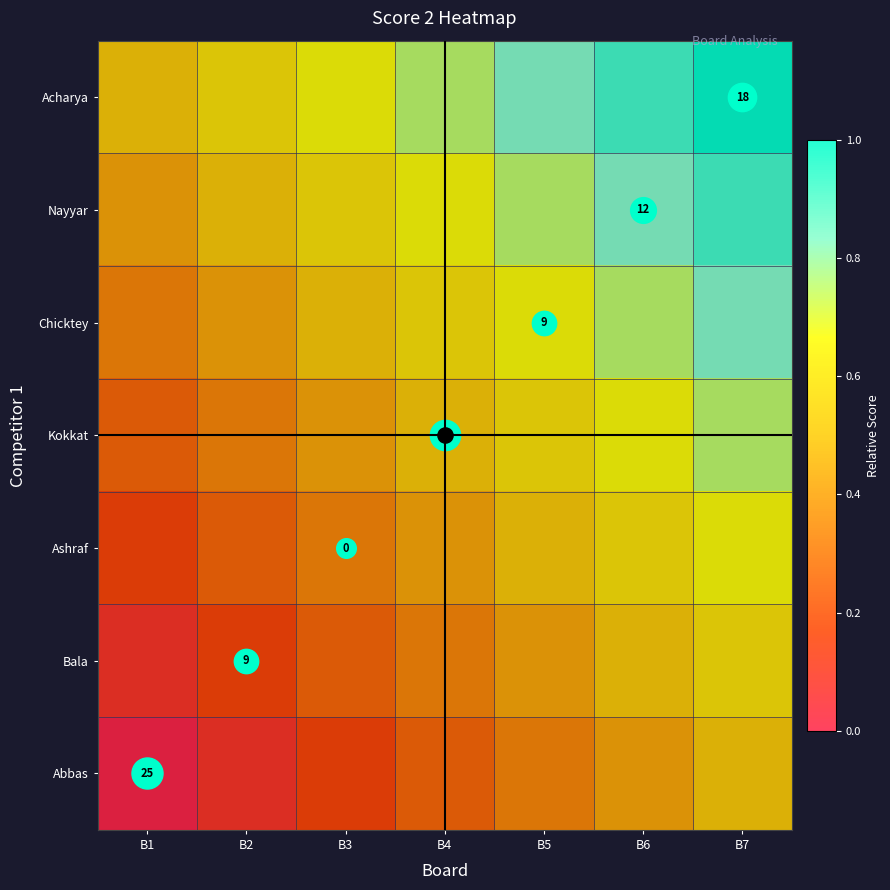

List the labels in order of Nayyar value, largest first.

B7, B6, B5, B4, B3, B2, B1